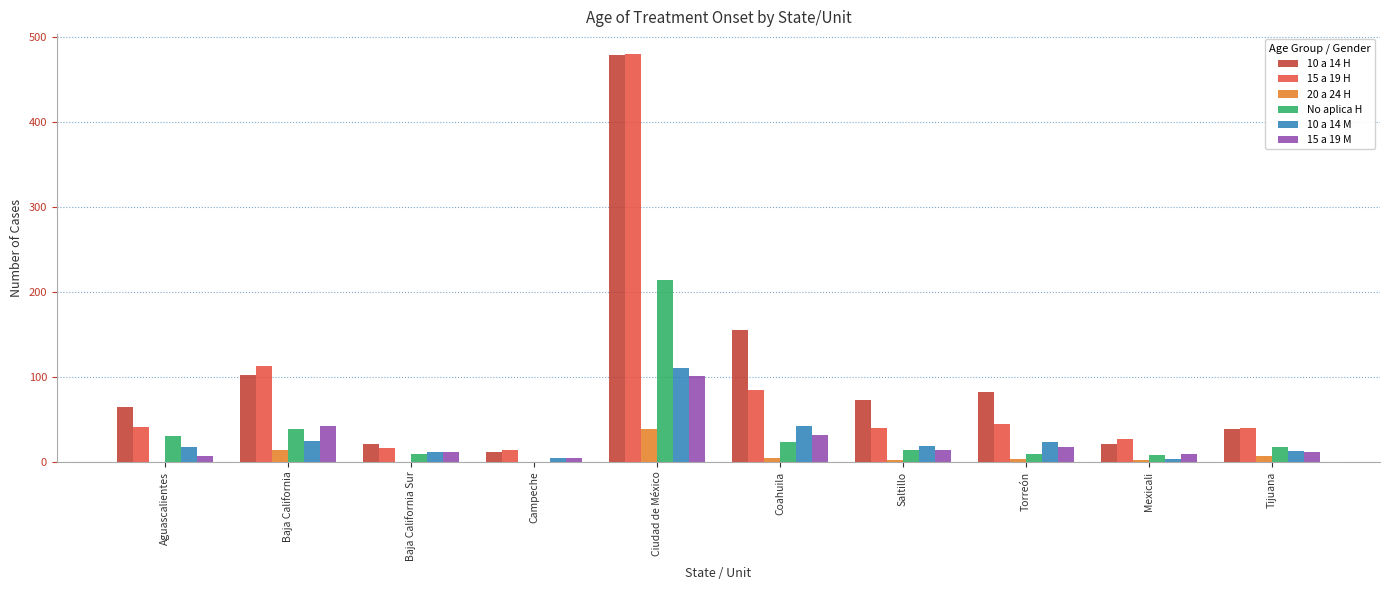

At which category is the sum across all series the highest?

Ciudad de México